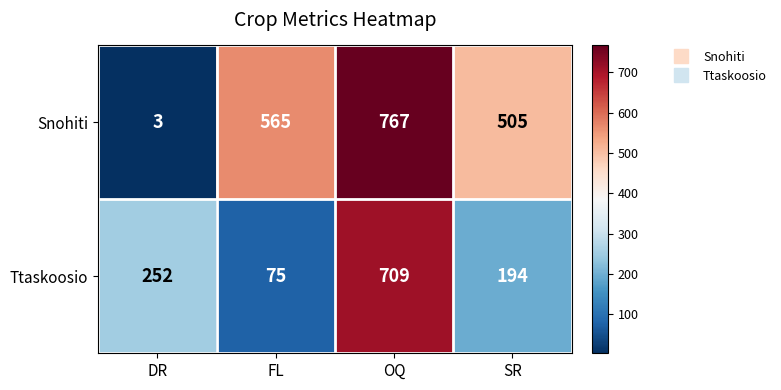

What is the sum of the Ttaskoosio values at SR and OQ?

903